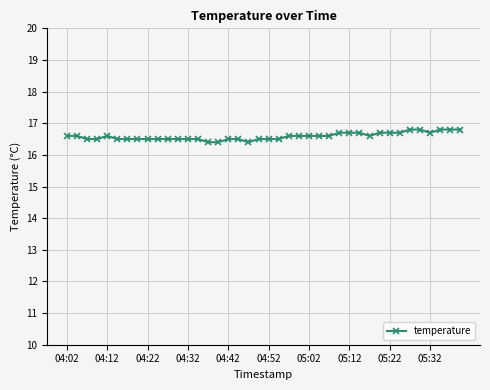

How many values are between 16 and 17?

40